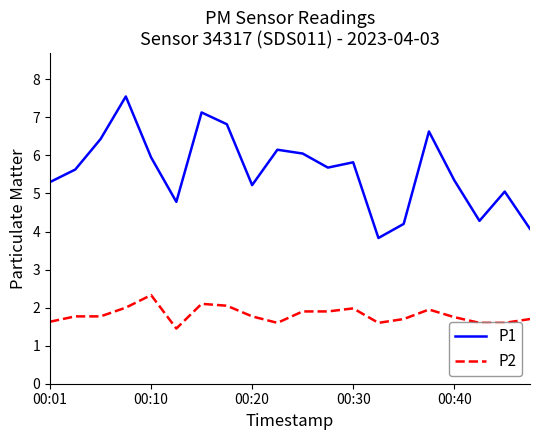

What are all the series names shown in the legend?

P1, P2